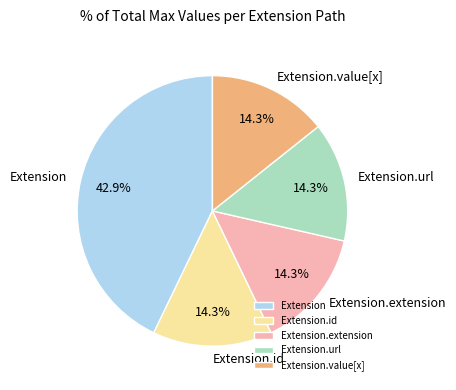

Which has a higher value, Extension.url or Extension?

Extension